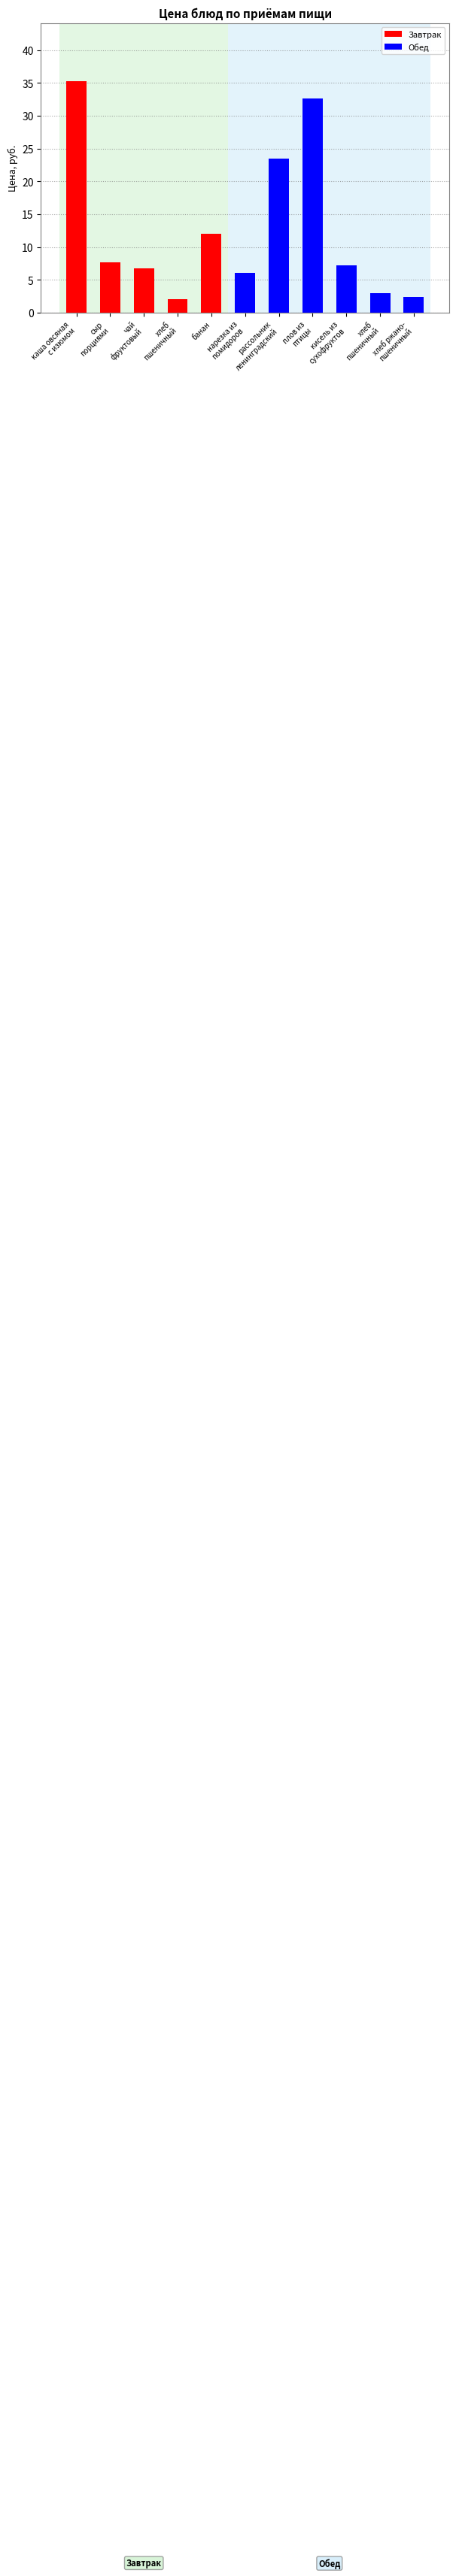

True or false: the data shows 43.9 at плов из
птицы.

False